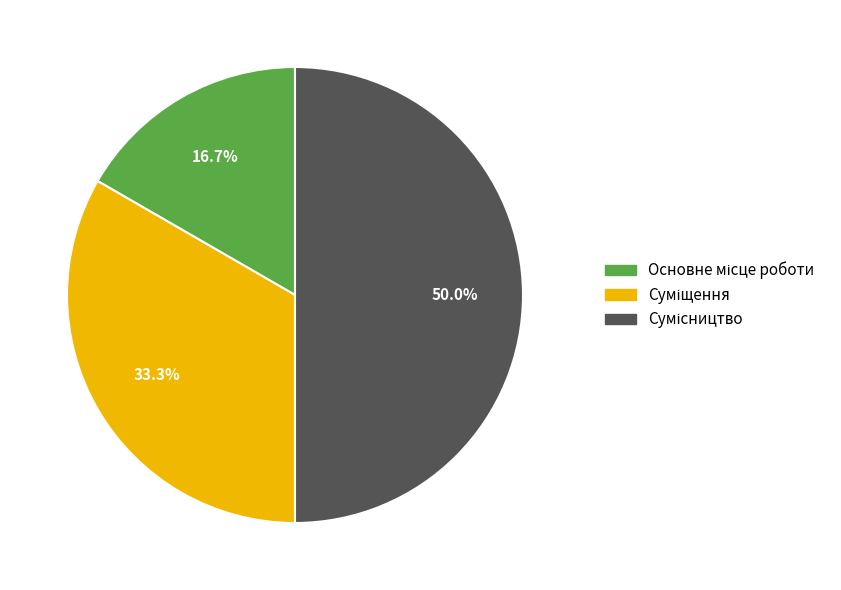

Rank the categories by value from lowest to highest.

Основне місце роботи, Суміщення, Сумісництво